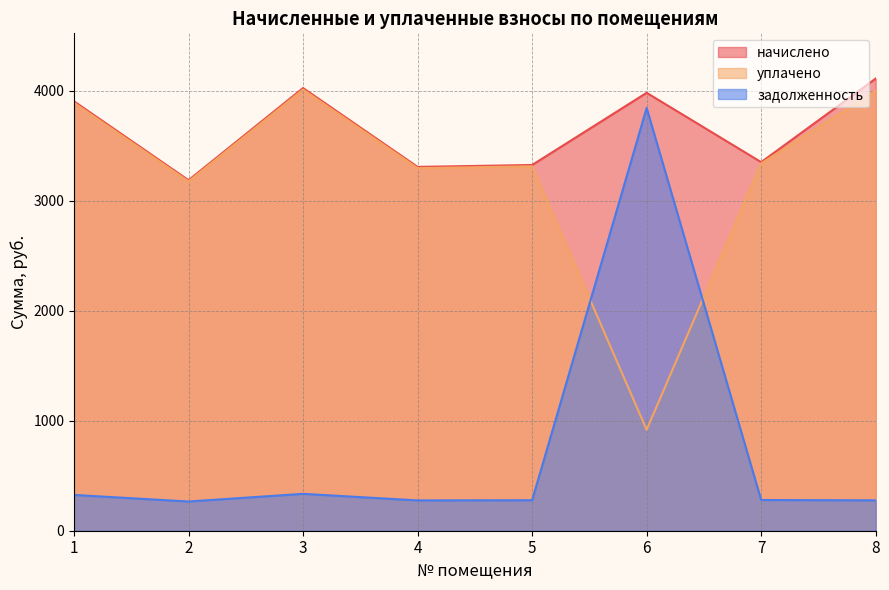

Count the number of data series in this chart.

3